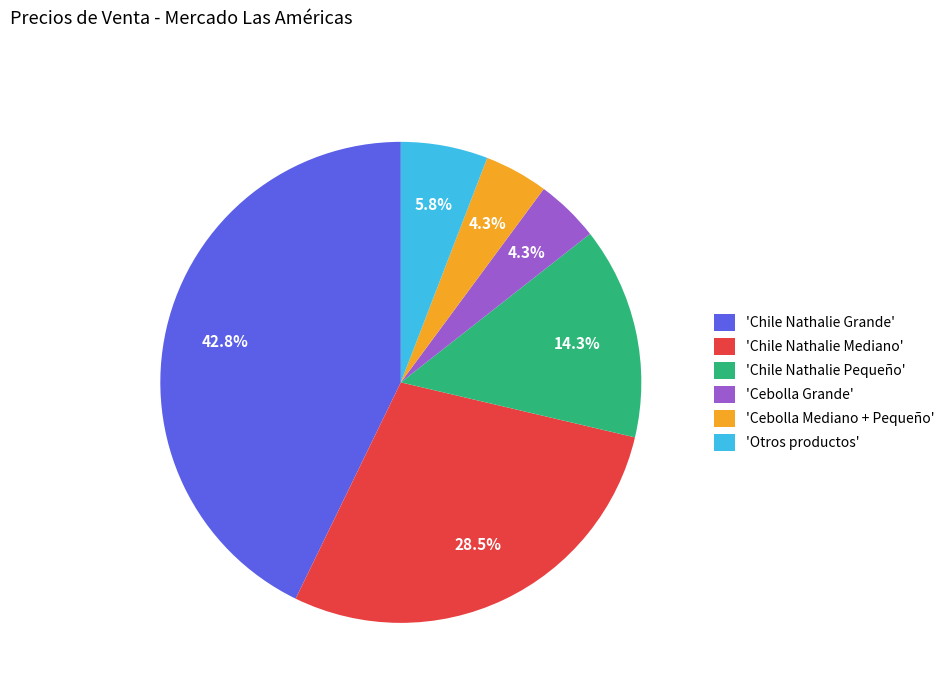

Which category has the biggest portion of the pie?

'Chile Nathalie Grande'